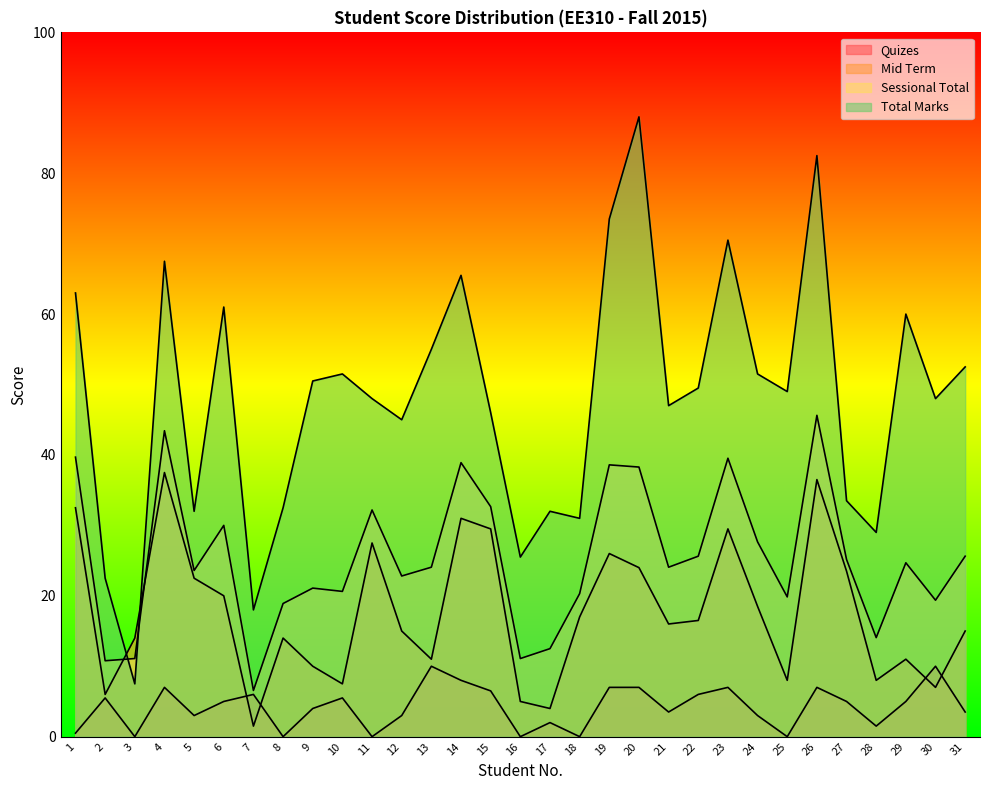

Where is the first local minimum for Mid Term?

2